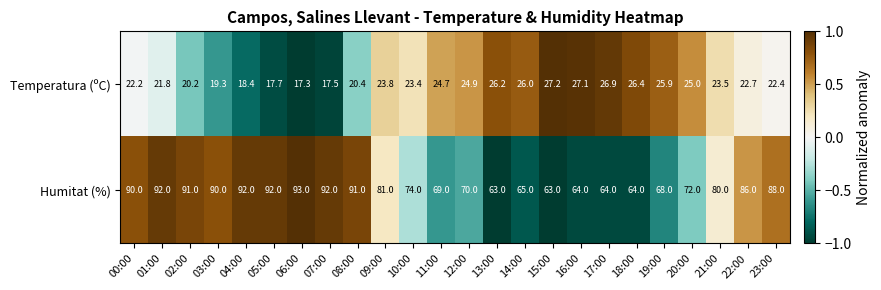

The Humitat (%) series shows 90.0 at 00:00. True or false?

True